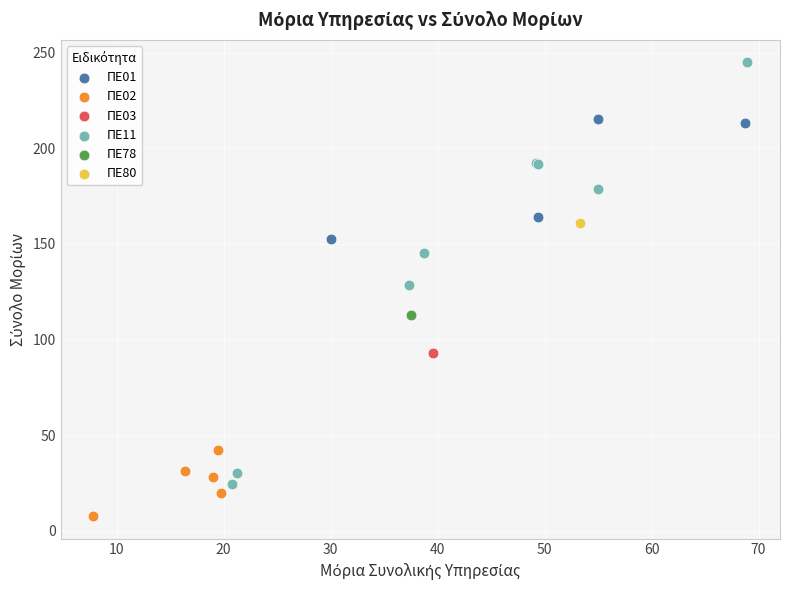

What are all the series names shown in the legend?

ΠΕ01, ΠΕ02, ΠΕ03, ΠΕ11, ΠΕ78, ΠΕ80